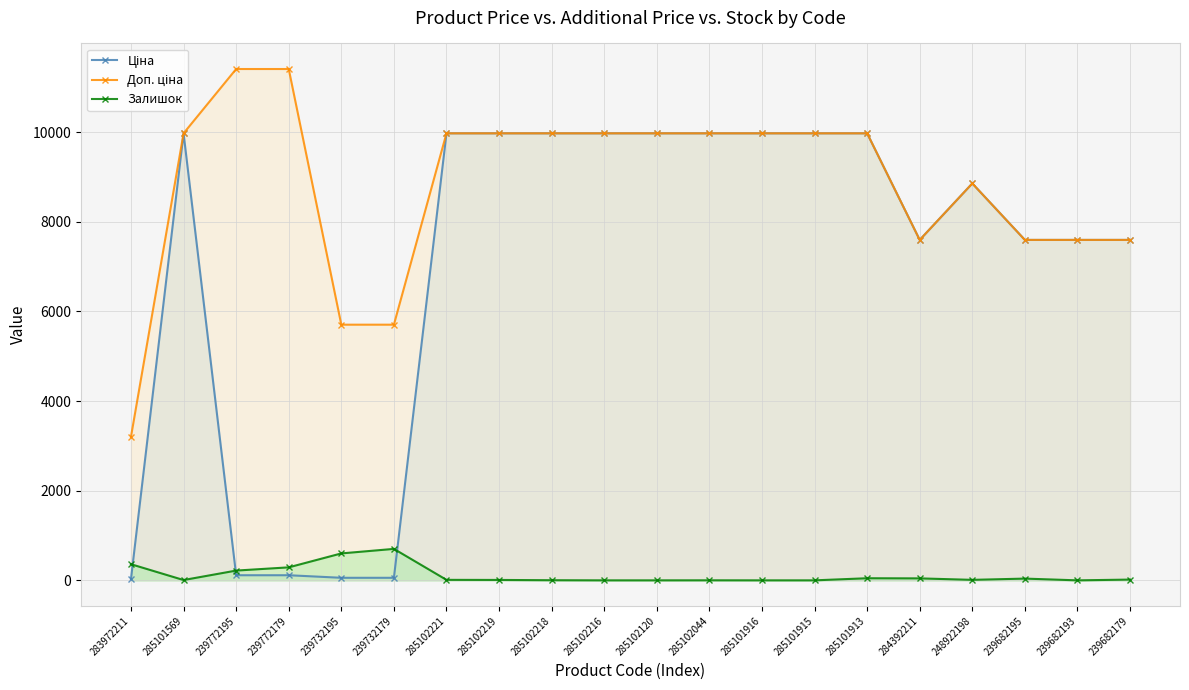

How many interior local peaks does the Доп. ціна series have?

1